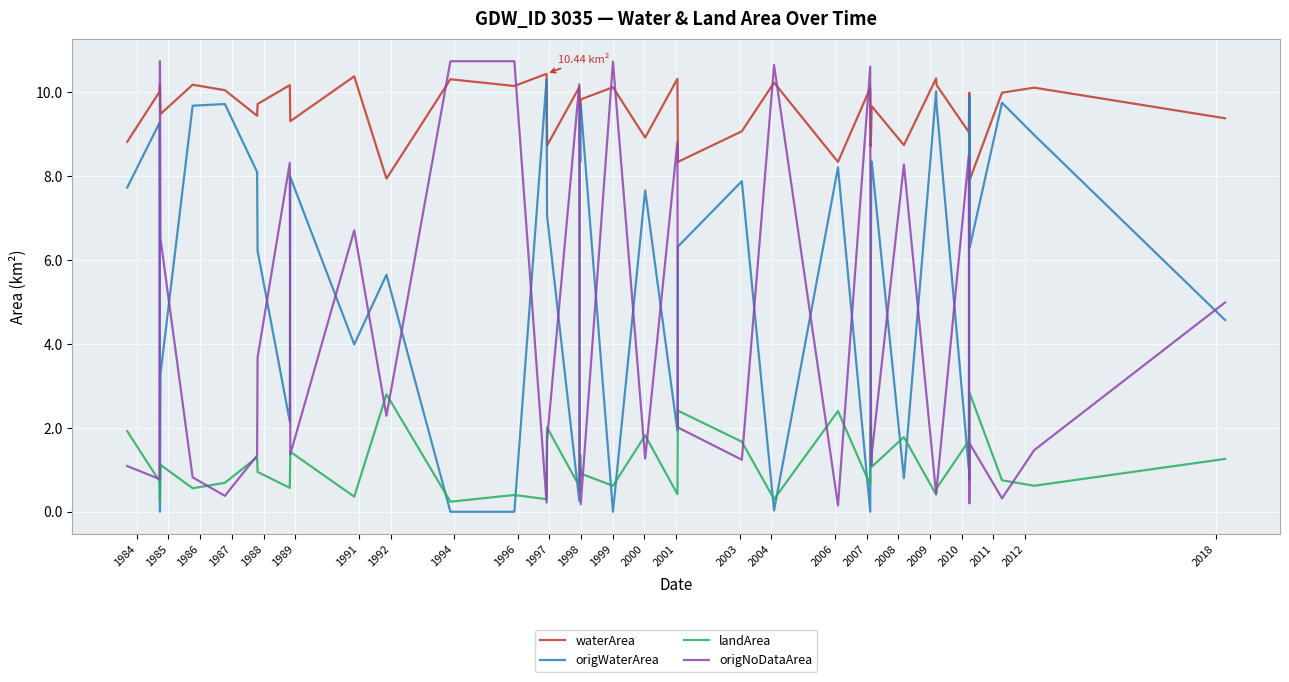

What is the sum of all origWaterArea values?

233.0